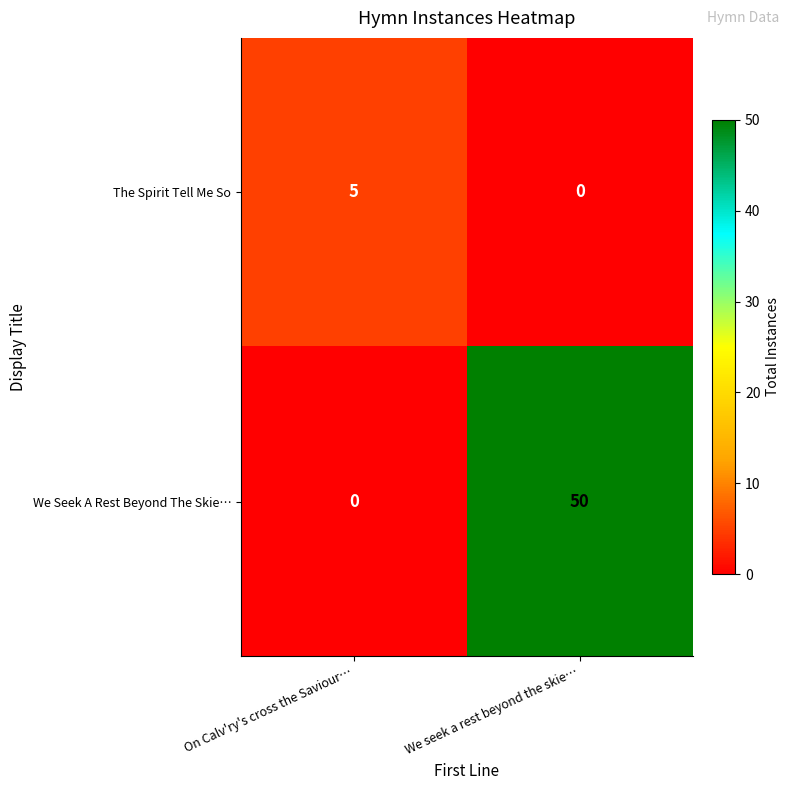

Reading left to right, transcribe all the data shown in this chart.

The Spirit Tell Me So: 5	0
We Seek A Rest Beyond The Skie…: 0	50